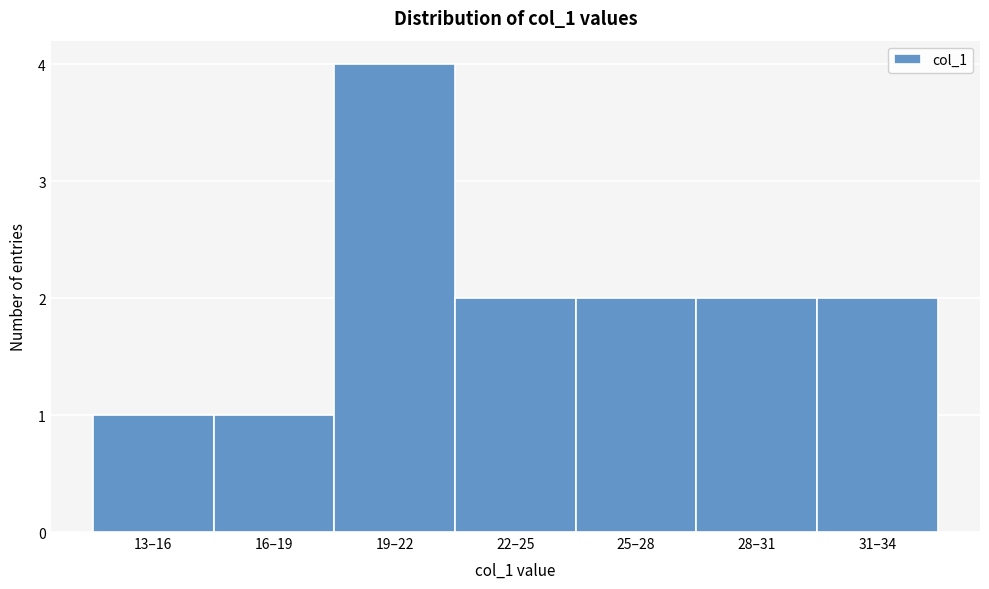

Reading left to right, what are all the values shown in this chart?

13–16=1	16–19=1	19–22=4	22–25=2	25–28=2	28–31=2	31–34=2